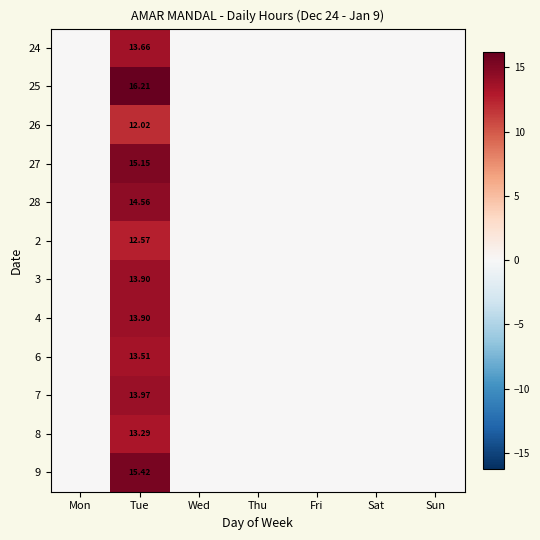

Which series has the widest spread of values?

25